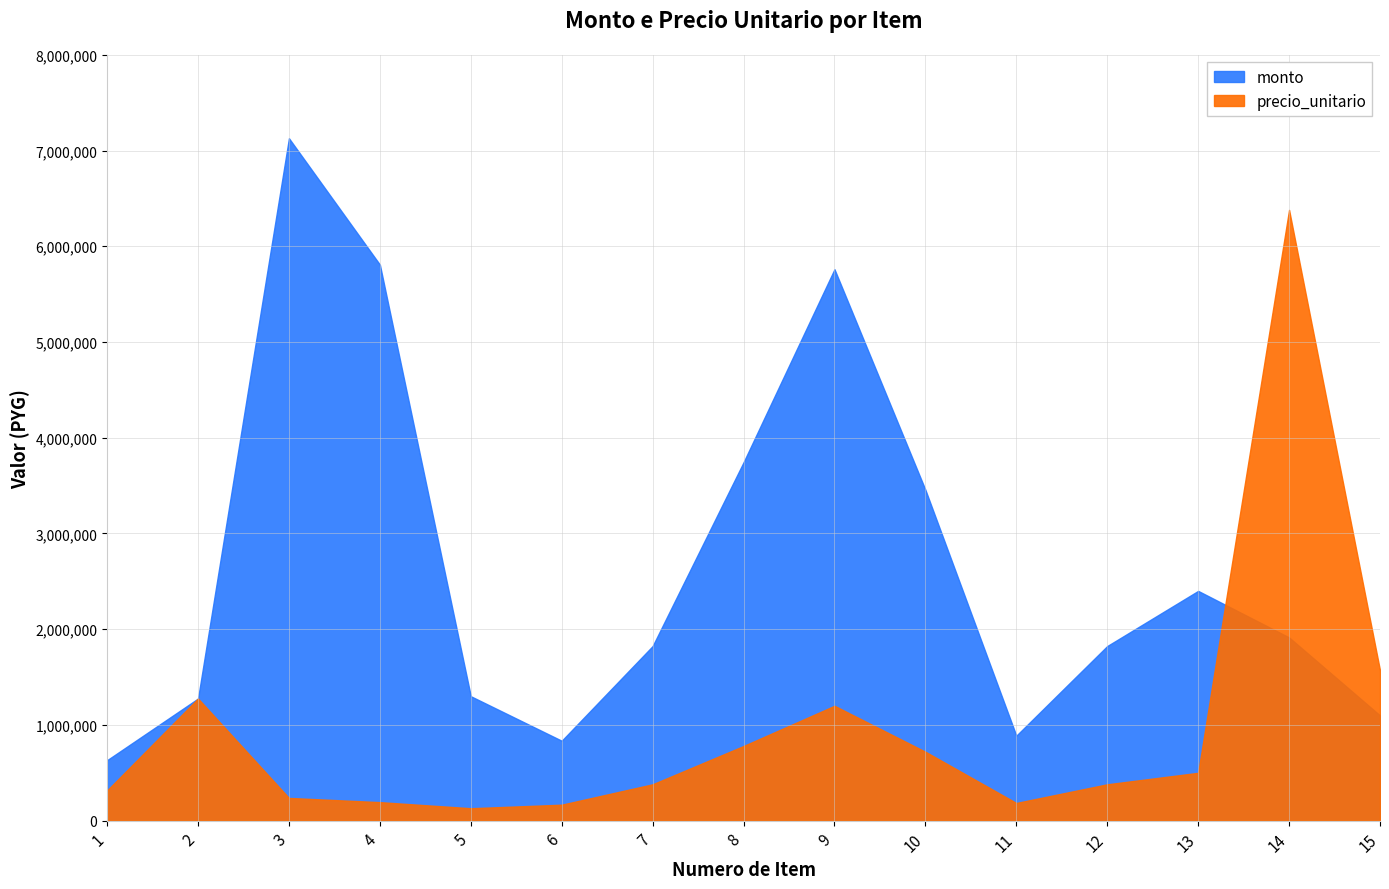

In monto, how many points are higher than both neighbors (excluding endpoints)?

3